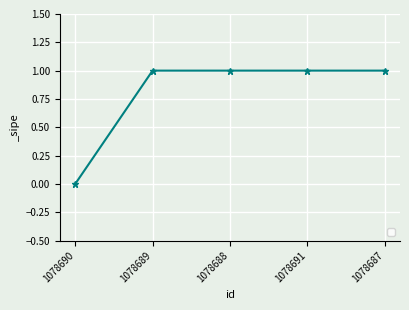

The value at 1078691 is 0. True or false?

False